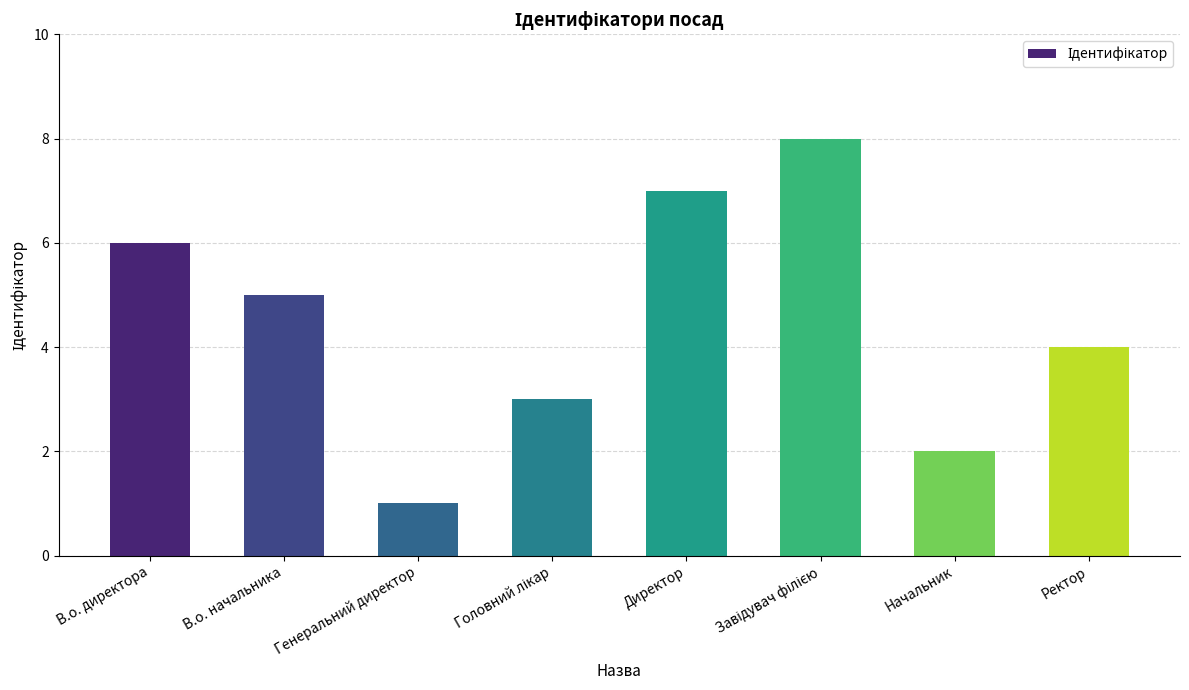

What is the maximum value shown in the chart?

8